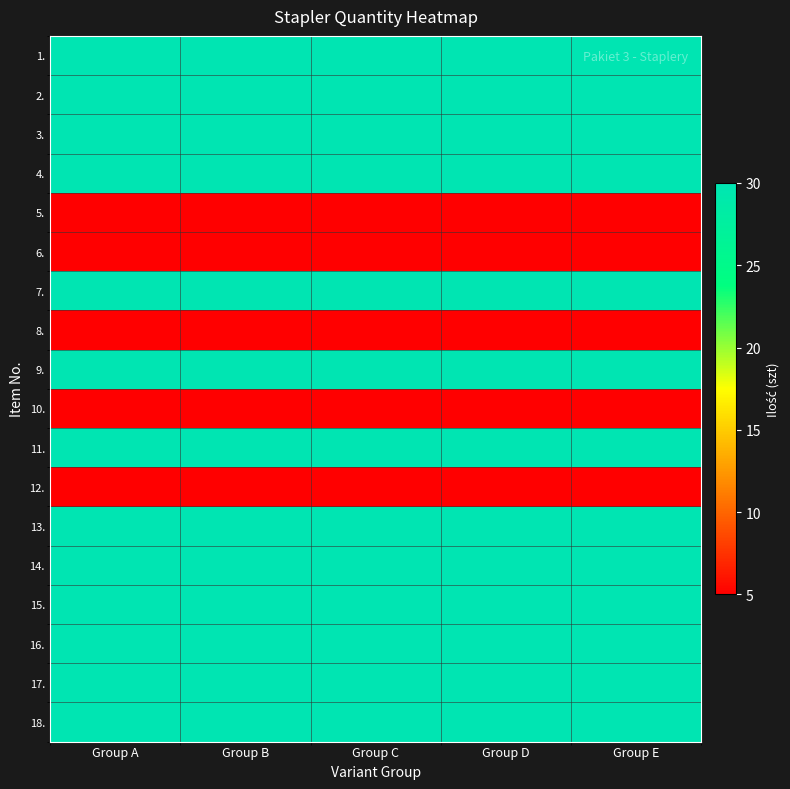

What is the total value across all series at Group D?

415